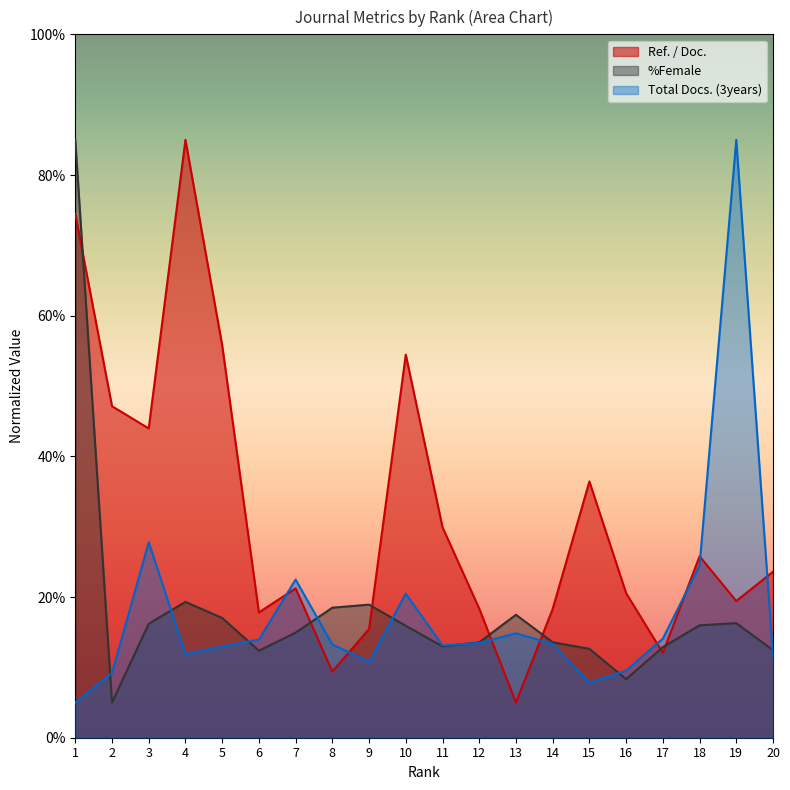

Is it true that %Female equals 7.3 at 20?

False